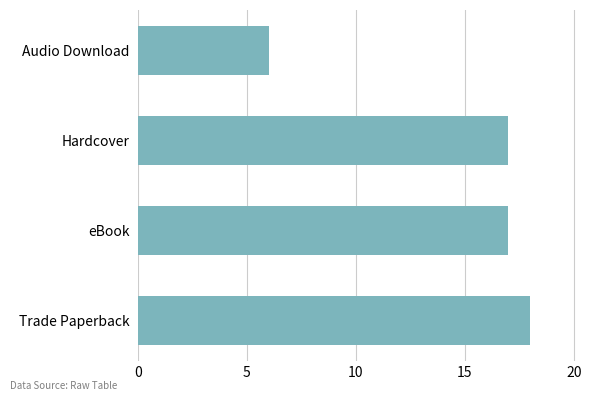

Approximately how many times larger is the value at eBook compared to Audio Download?

2.8